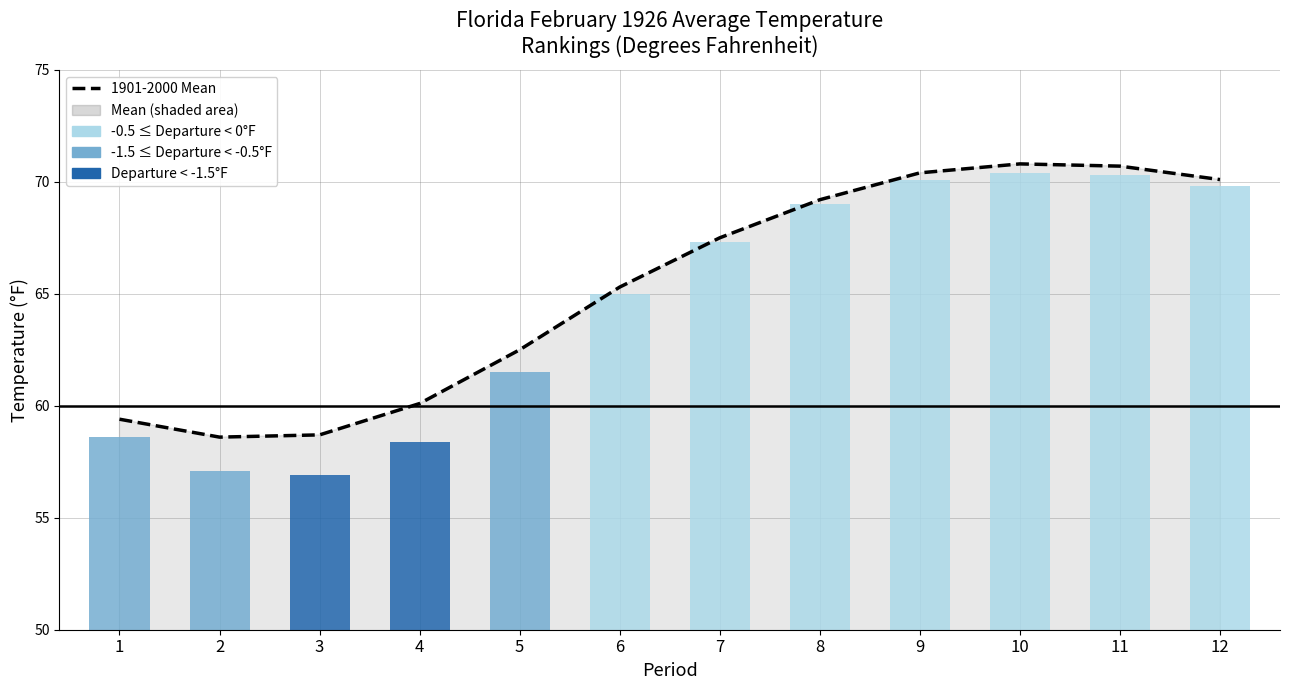

What value does the 1901-2000 Mean series have at 7?

67.5